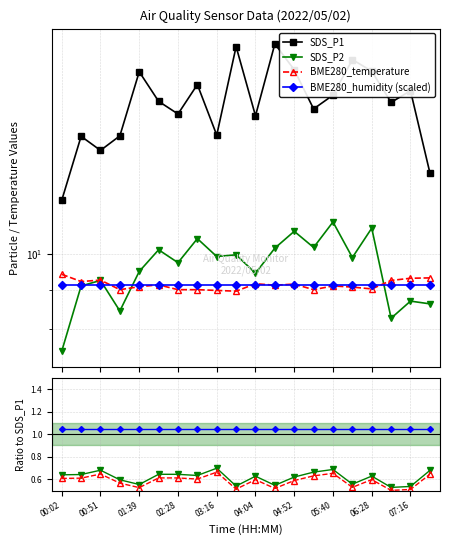

What is the sum of the SDS_P1 values at 00:51 and 02:28?

28.4